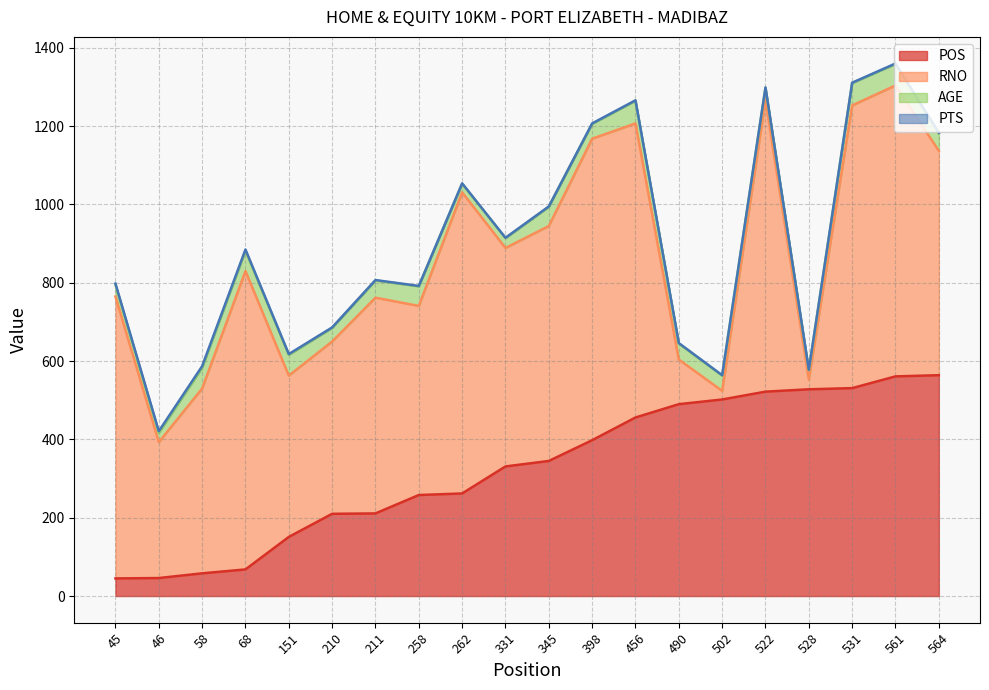

At which label does POS reach its peak?

564